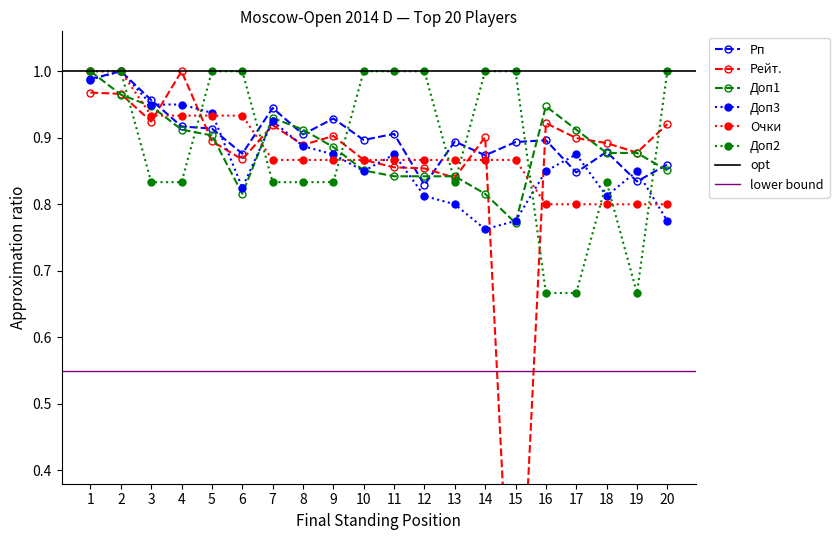

Which has a higher value, 7 or 2?

2